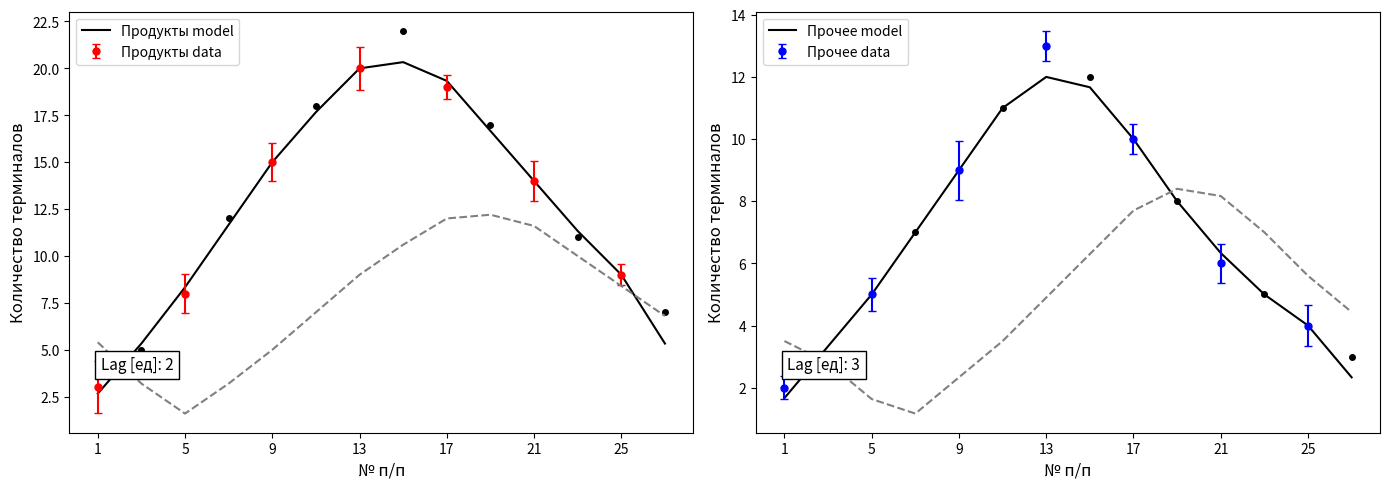

Rank the series at 1 from highest to lowest value.

Продукты model, Прочее model